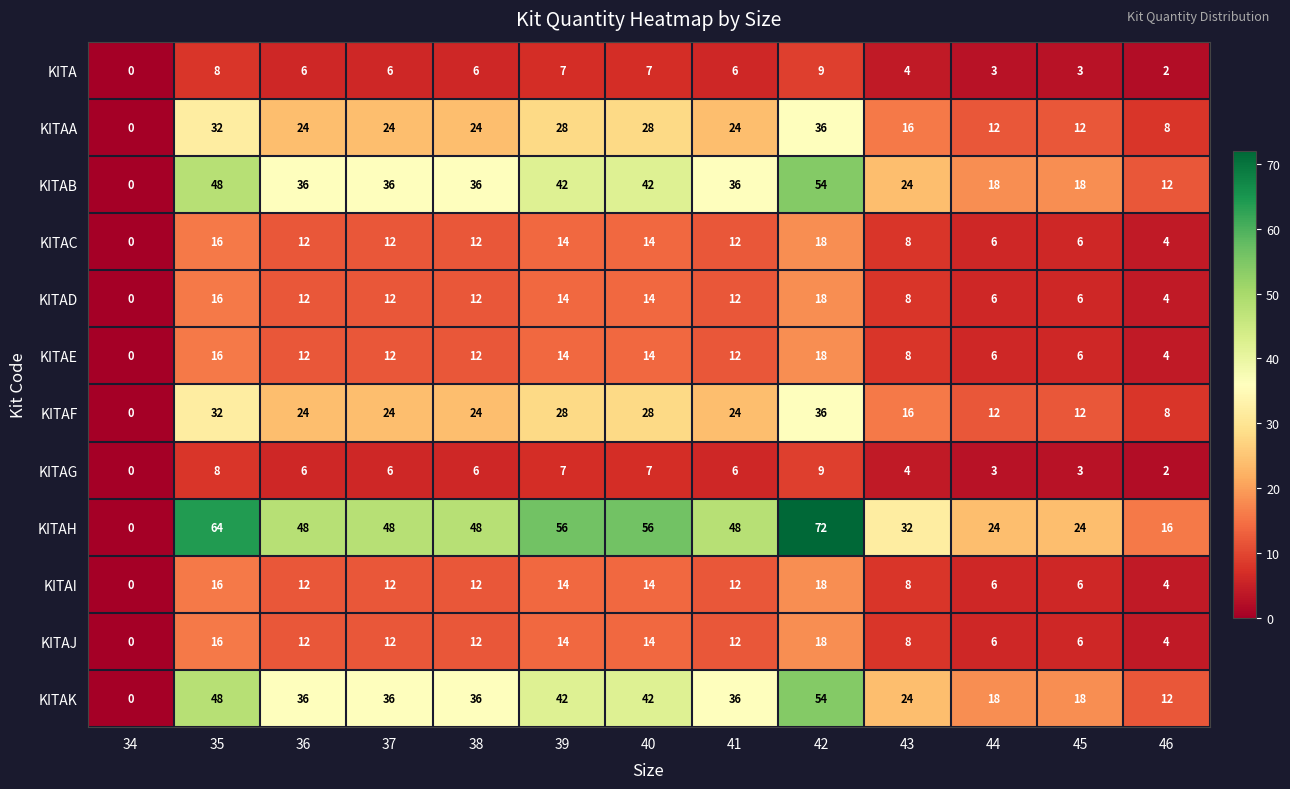

Which series has the widest spread of values?

KITAH